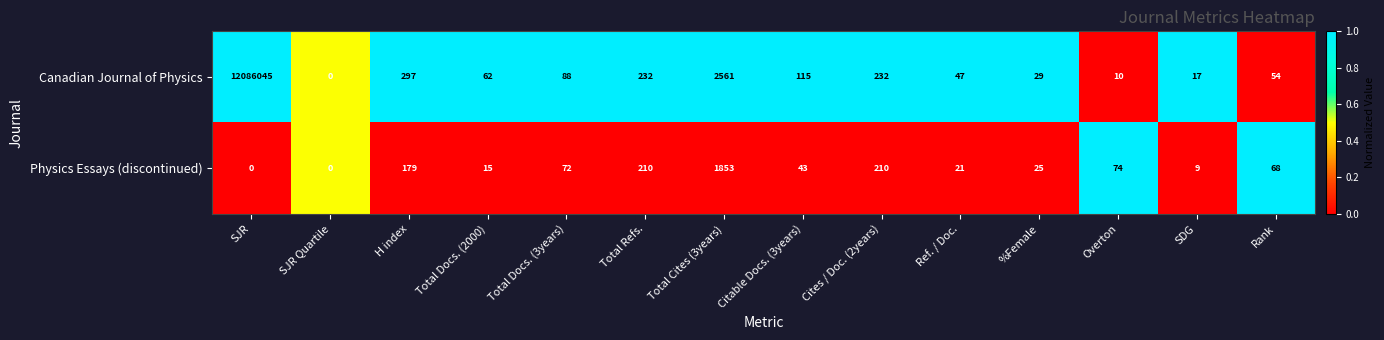

Which series changed the most between Total Cites (3years) and Rank?

Canadian Journal of Physics